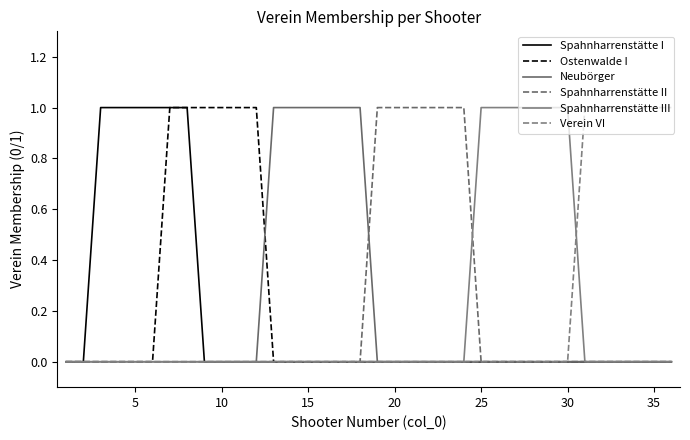

What is the greatest value displayed?

1